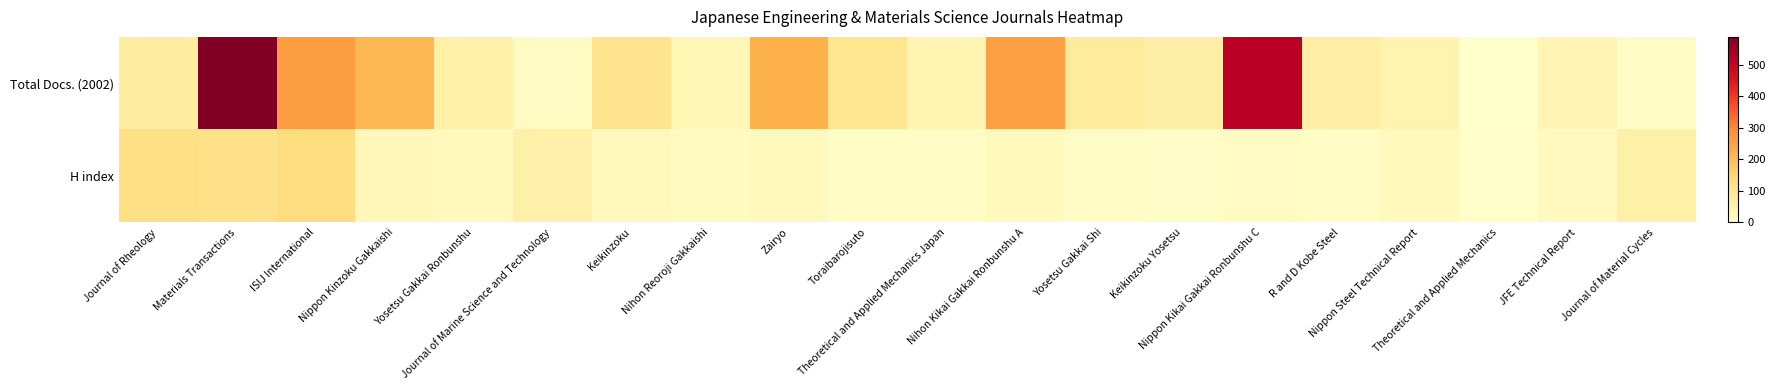

Which has a higher value, Nihon Reoroji Gakkaishi or Nippon Kikai Gakkai Ronbunshu C?

Nippon Kikai Gakkai Ronbunshu C